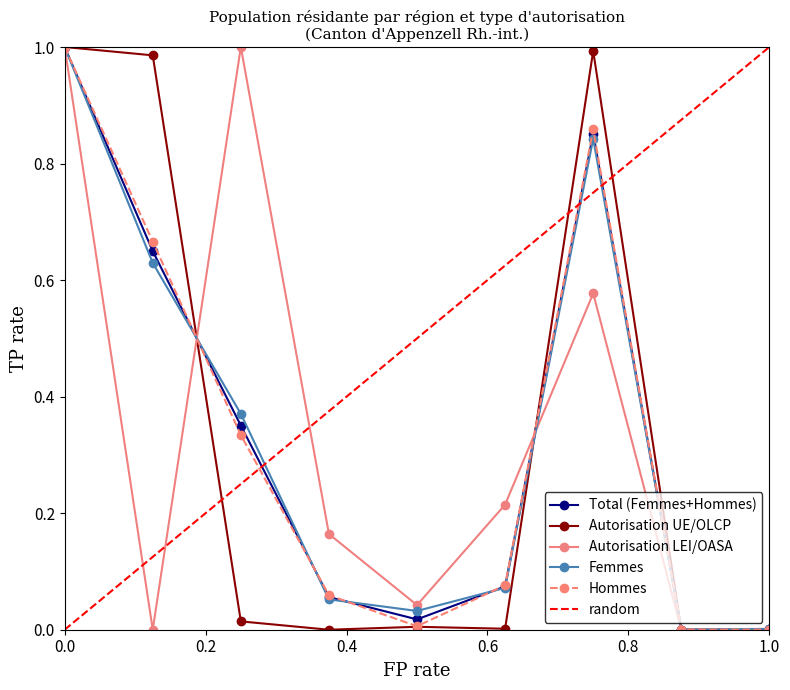

How many interior local peaks does the Autorisation LEI/OASA series have?

2